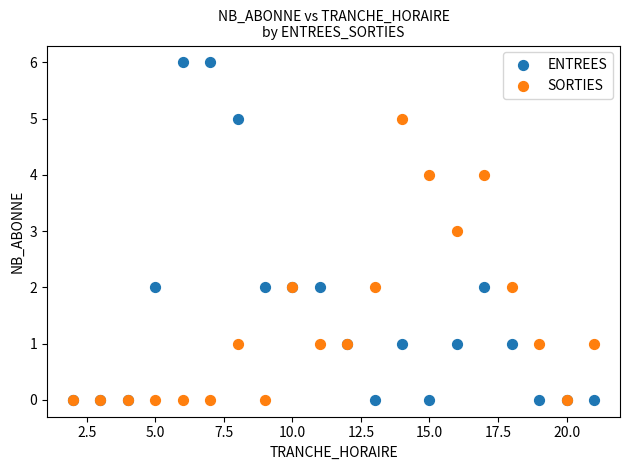

What are all the series names shown in the legend?

ENTREES, SORTIES